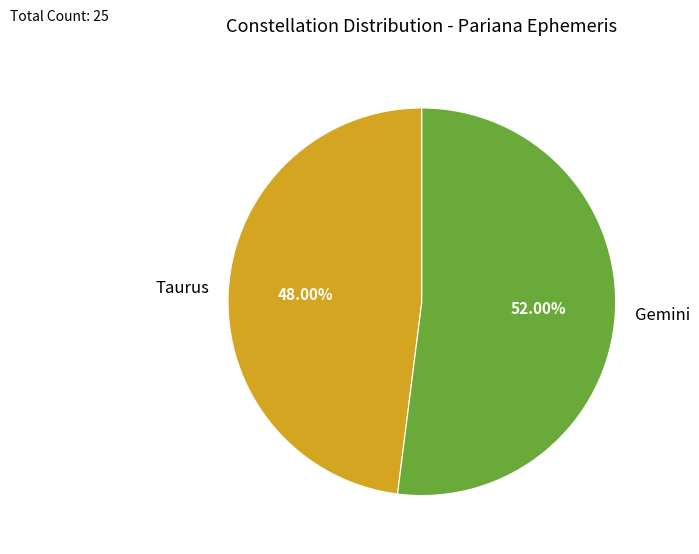

To the nearest percent, what is the difference between the Gemini and Taurus slice percentages?

4%